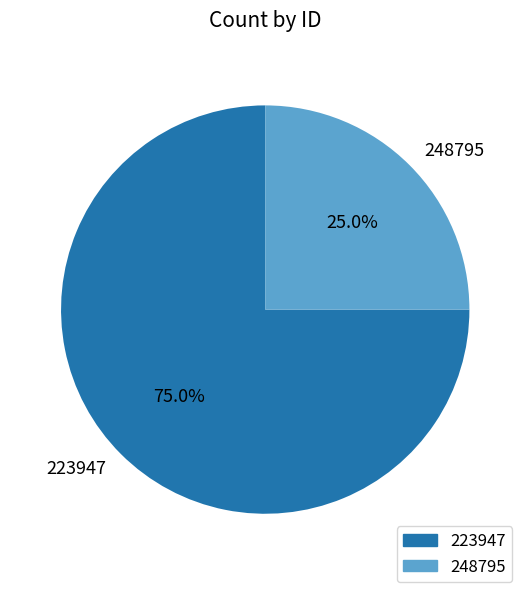

To the nearest percent, what portion does 223947 represent?

75%